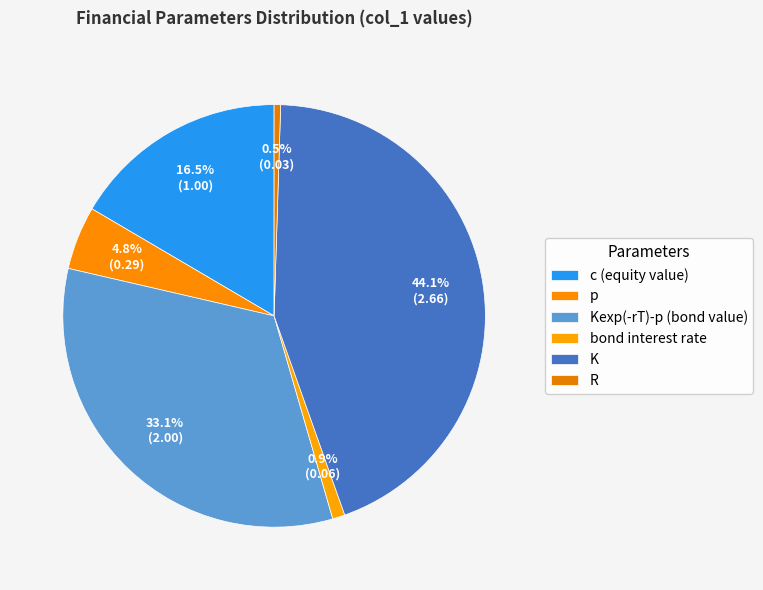

Is bond interest rate the majority of the pie?

No